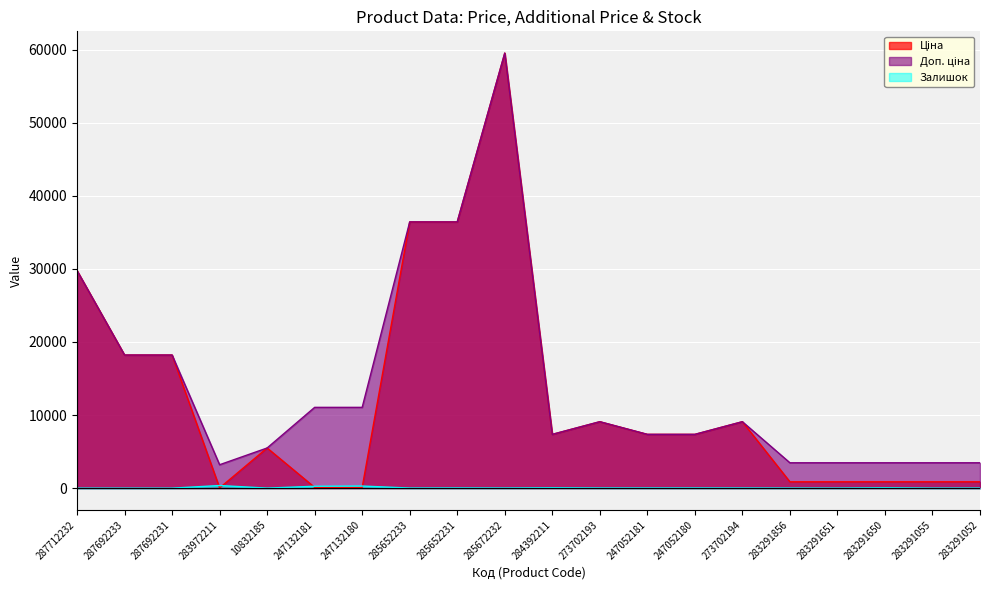

Which category has the lowest value in the Залишок series?

287712232